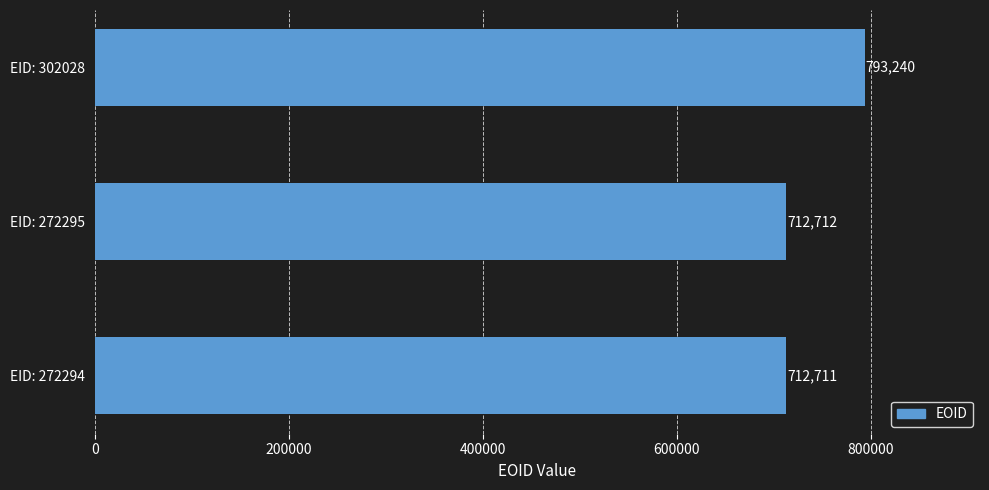

How many series are shown in this chart?

1